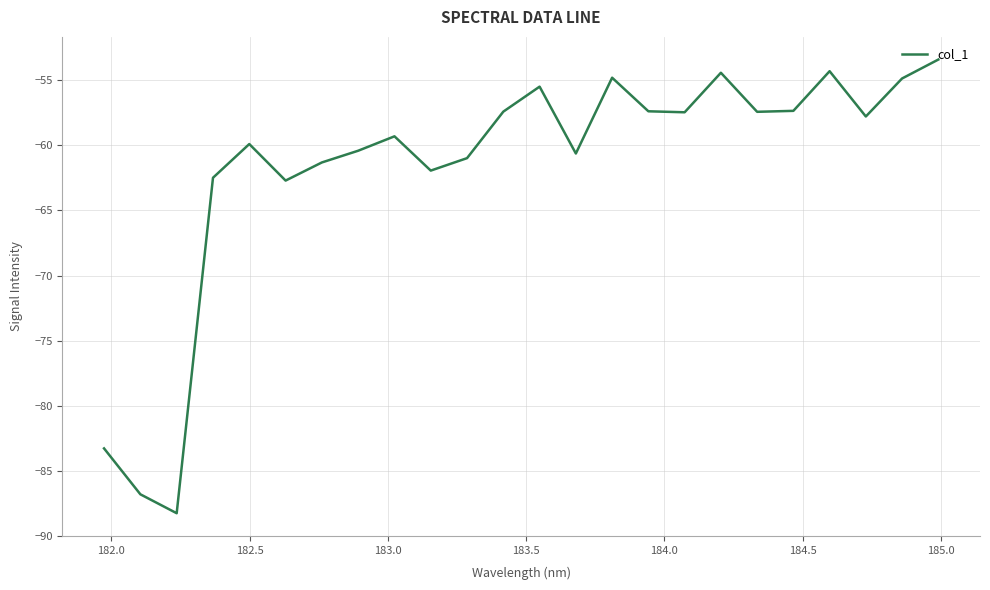

What is the difference between the maximum and minimum values?

34.9